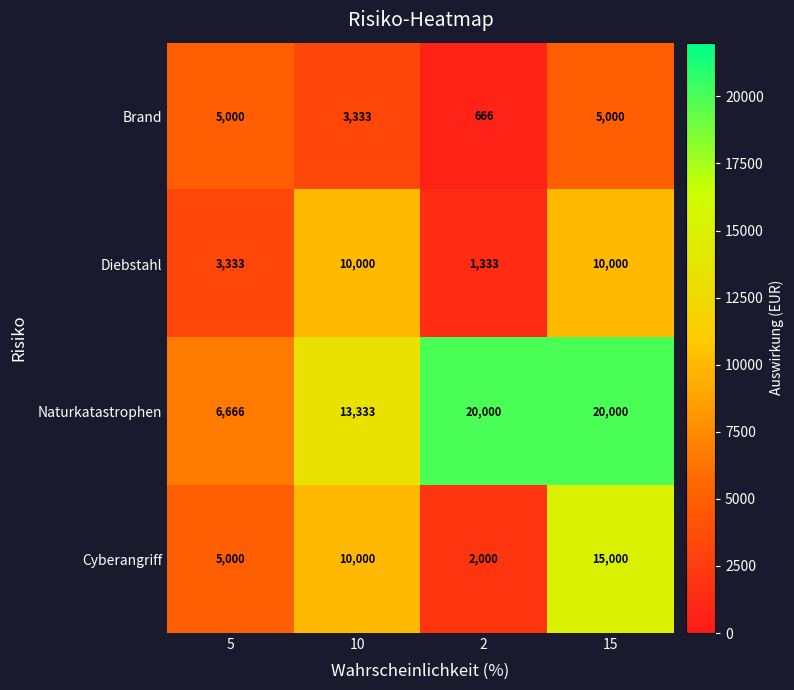

What is the spread (max minus min) of values at 2?

19334